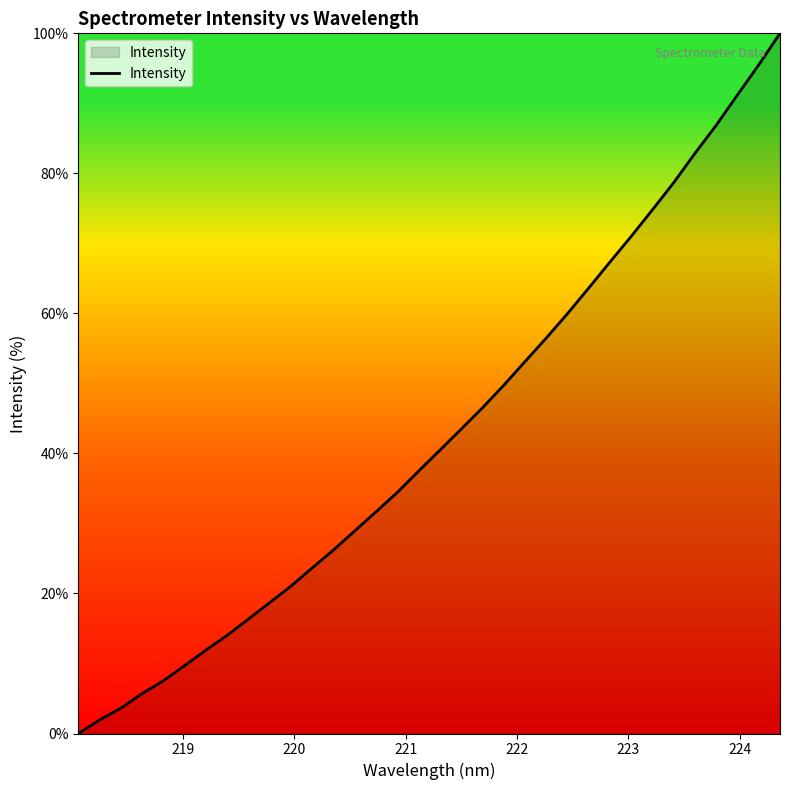

What is the maximum value shown in the chart?

100.0